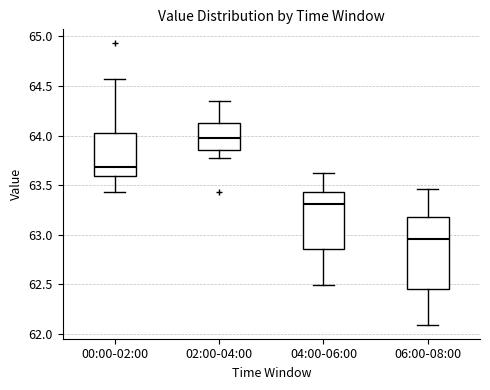

Which box's median line is the lowest?

06:00-08:00